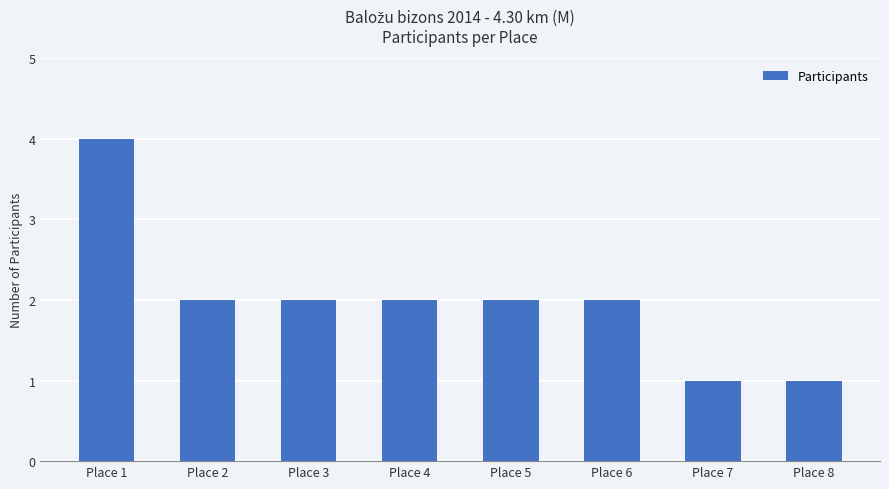

The chart shows a value of 3 at Place 3. True or false?

False